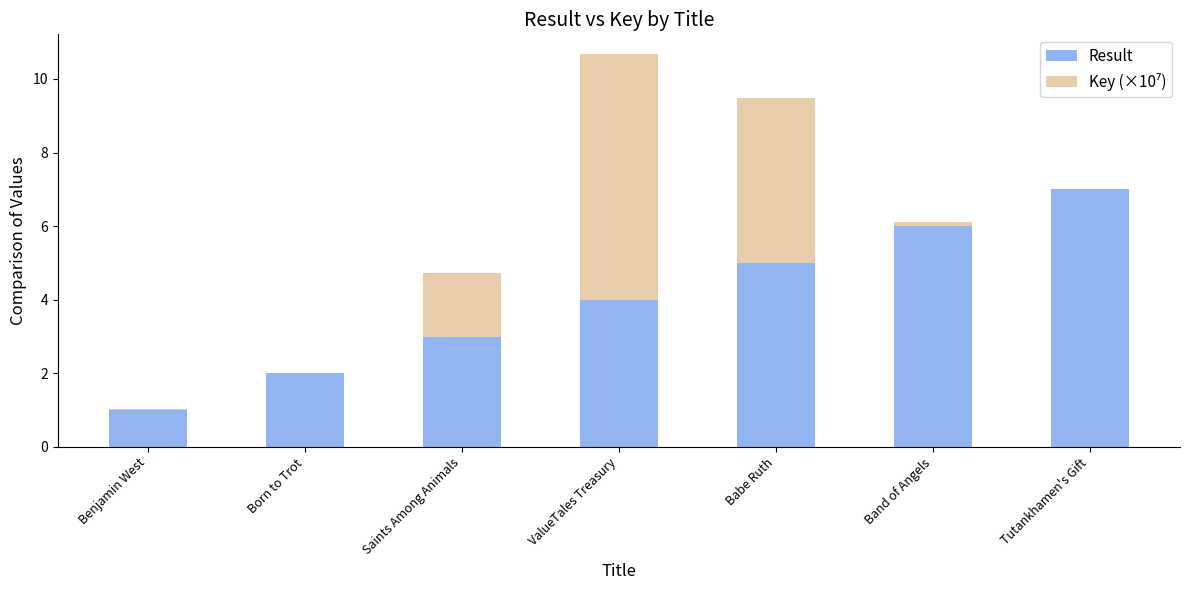

The Result series shows 6.0 at Band of Angels. True or false?

True